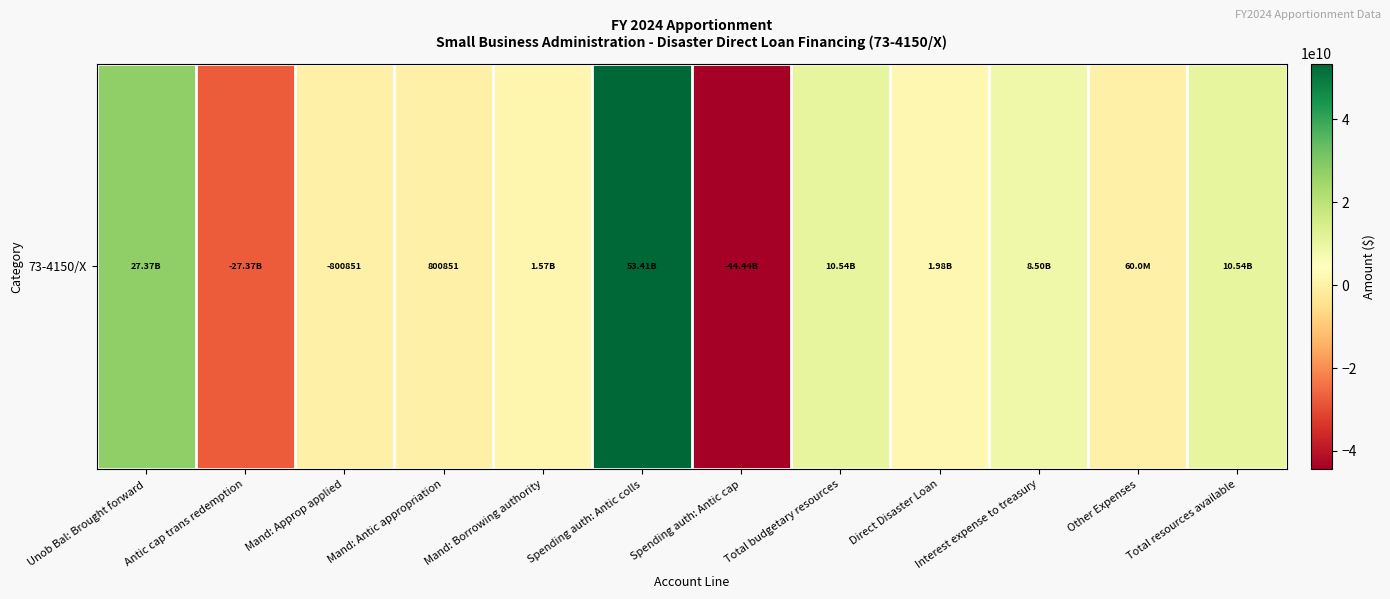

Count the number of data series in this chart.

1